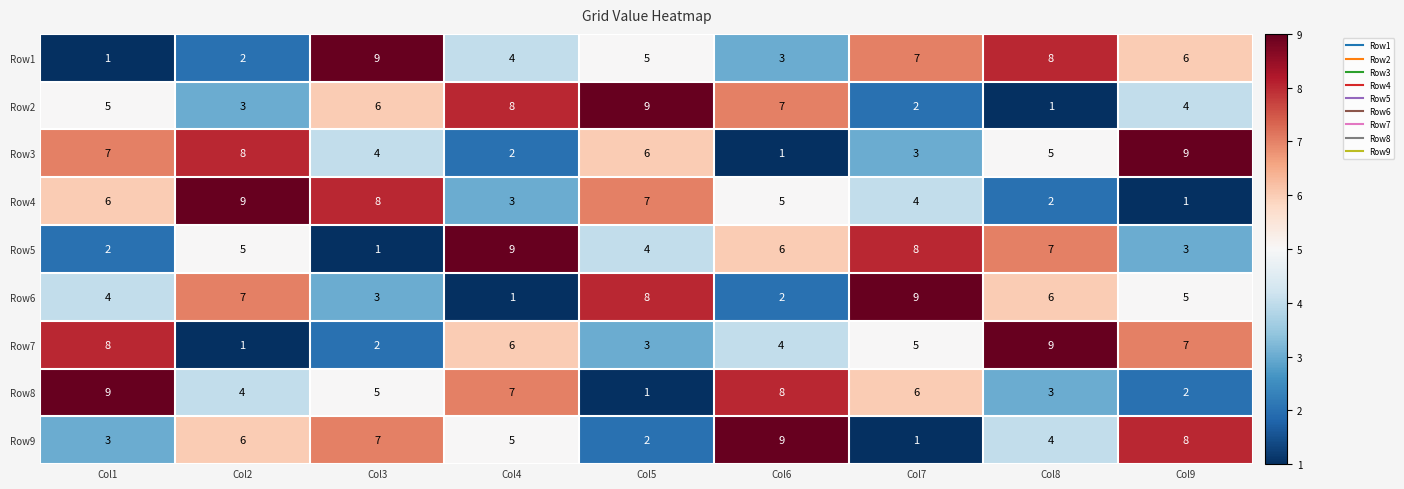

What is the maximum value for Row5?

9